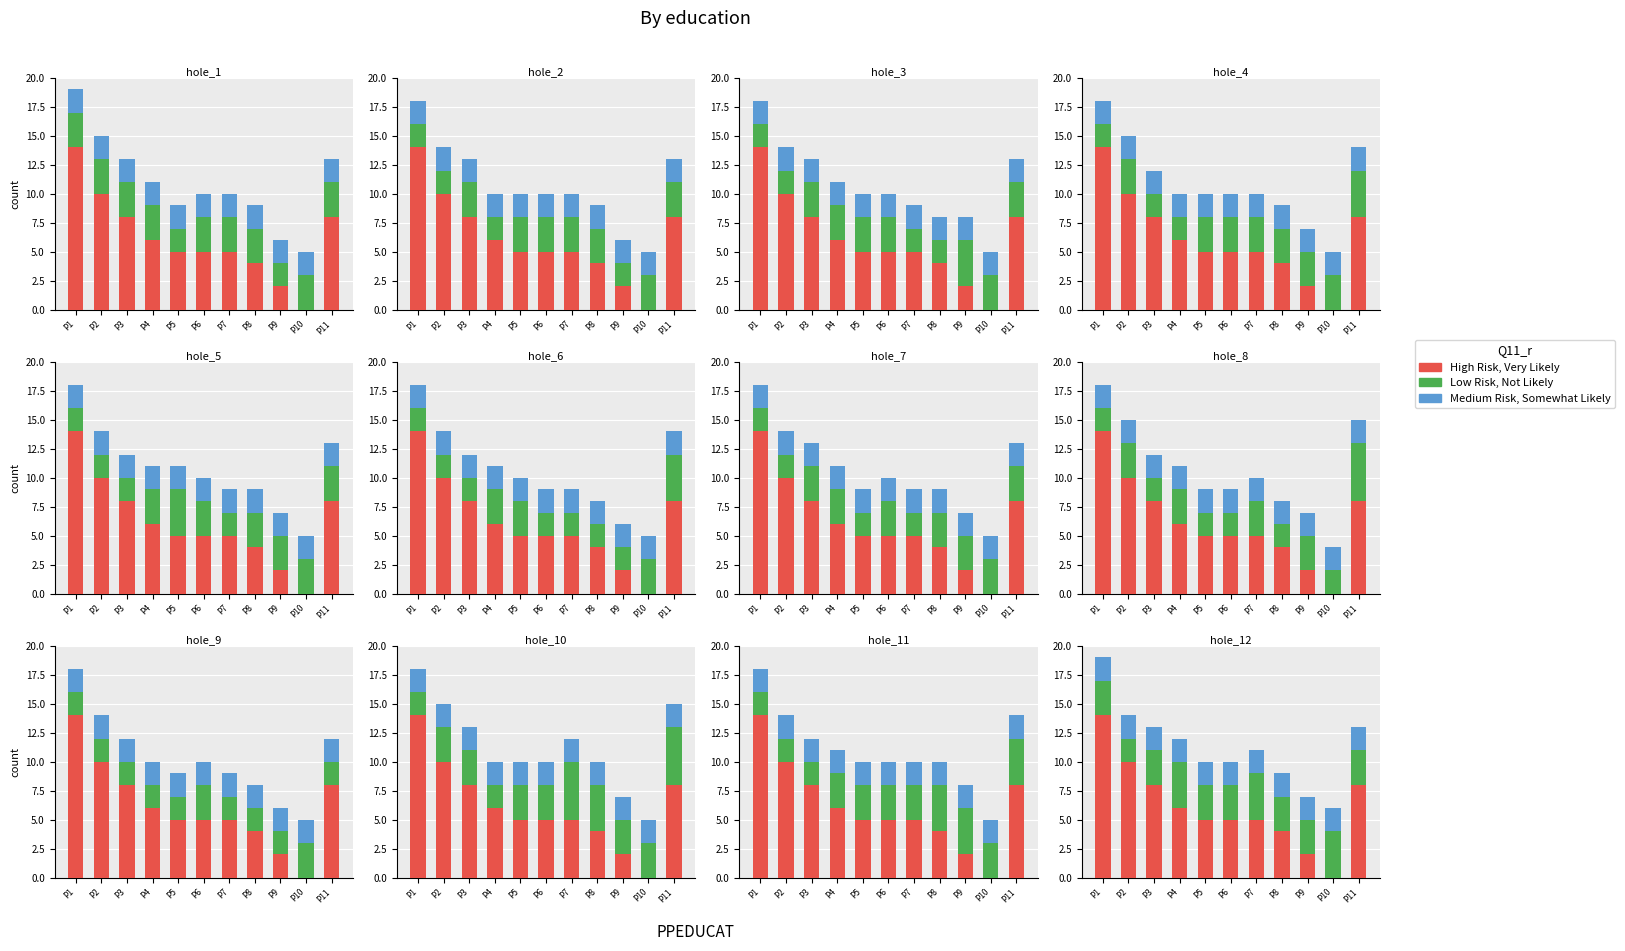

What are all the series names shown in the legend?

High Risk, Very Likely, Low Risk, Not Likely, Medium Risk, Somewhat Likely